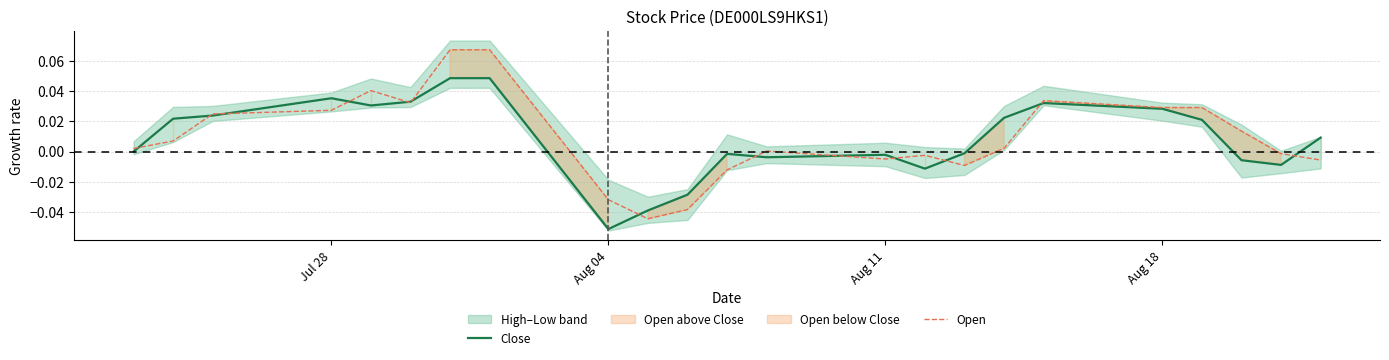

What is the difference between the second highest and minimum values in the Close series?

0.1